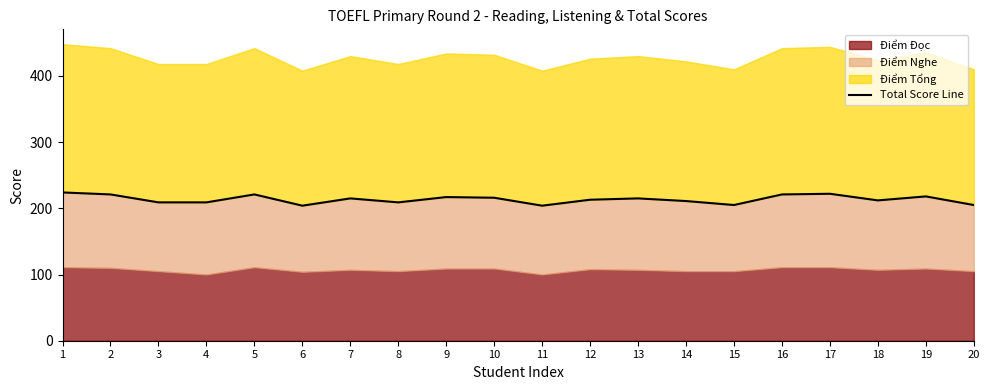

What is the value of the 18th point from the left?

212